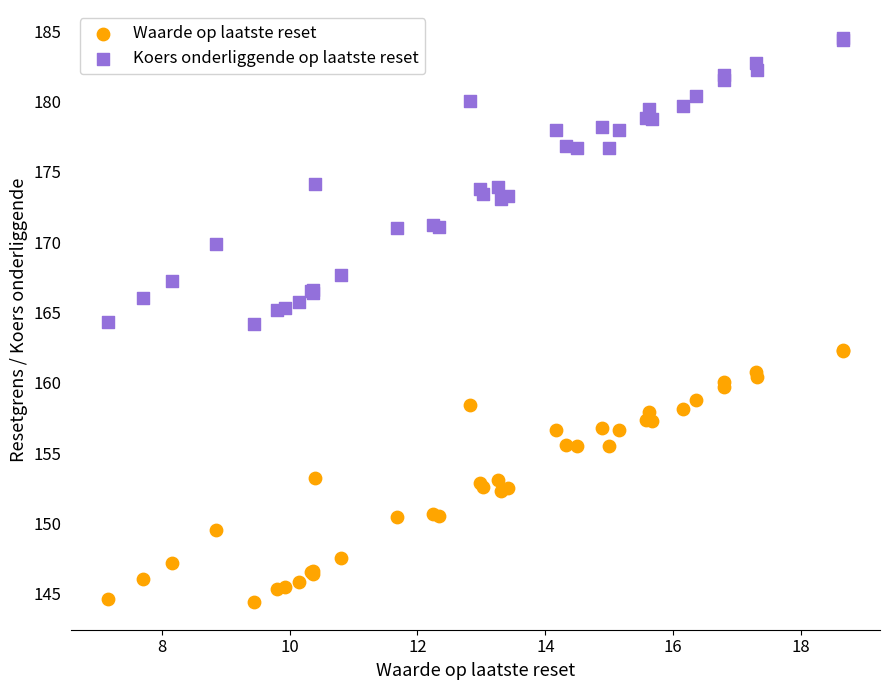

Which series reaches the minimum Y coordinate?

Waarde op laatste reset